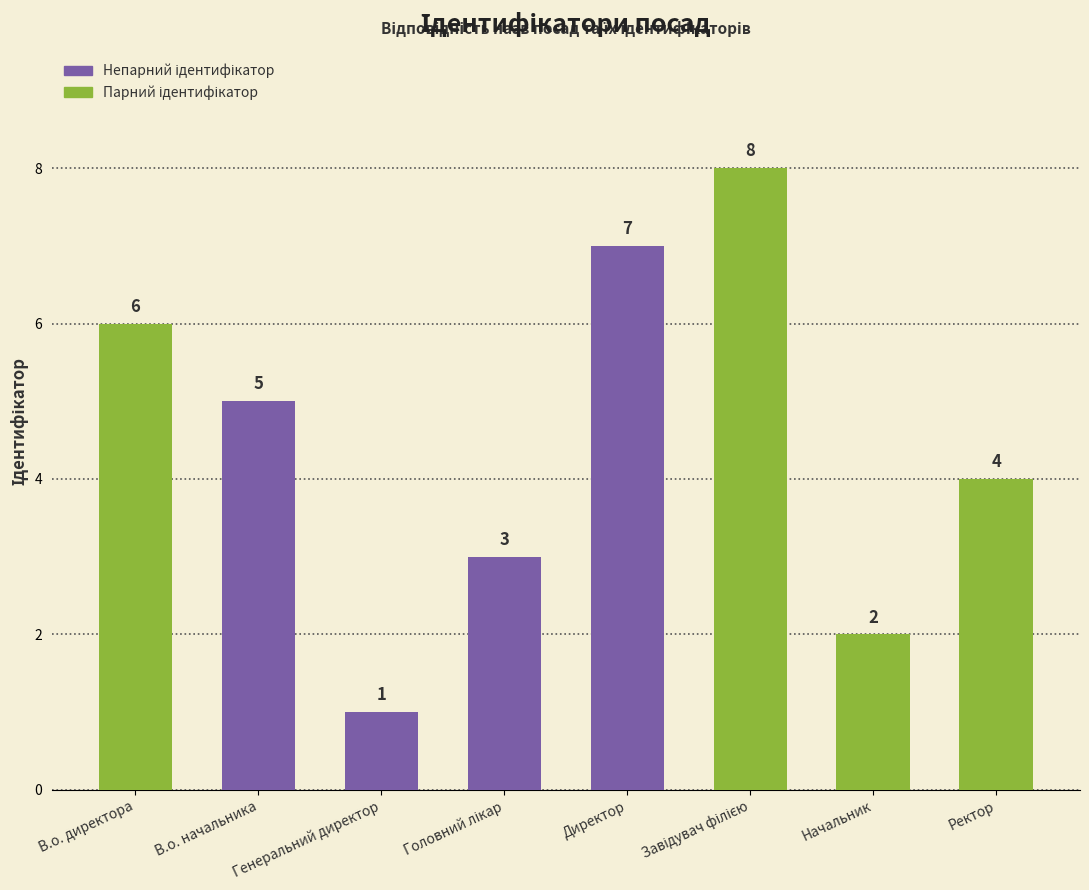

At which category does the chart reach its minimum across all series?

Генеральний директор